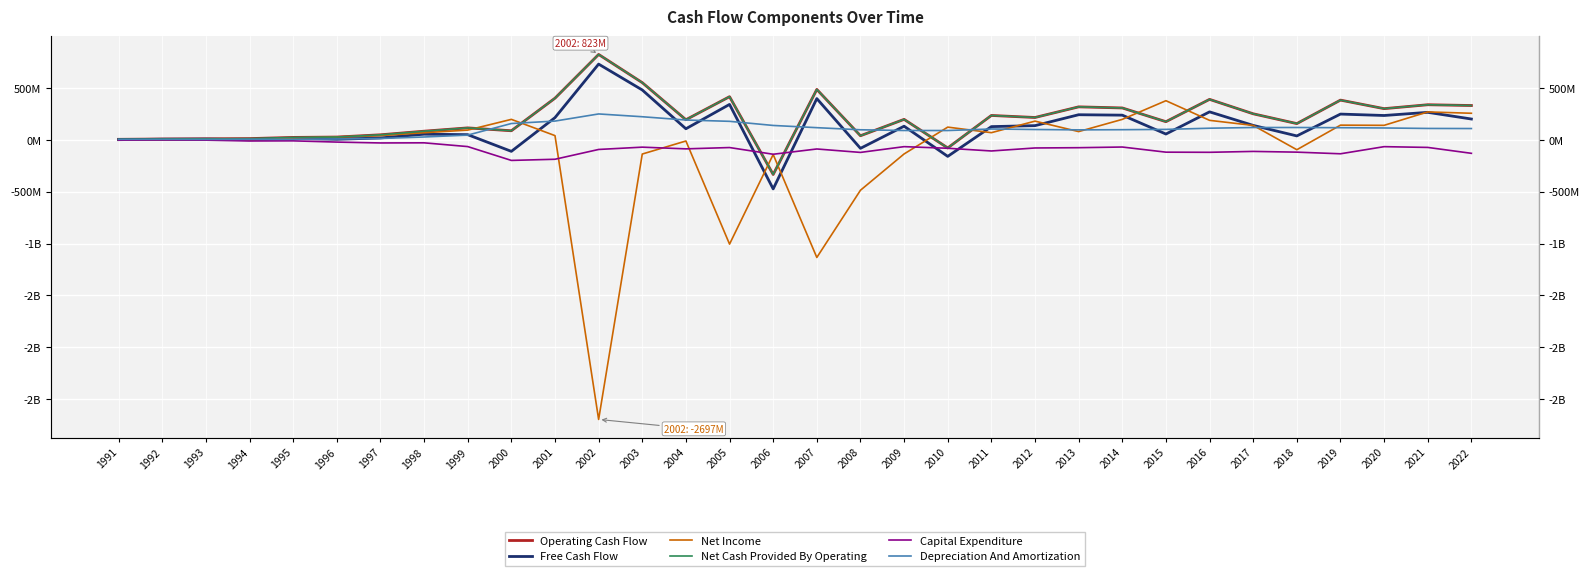

At which category is the sum across all series the highest?

2003